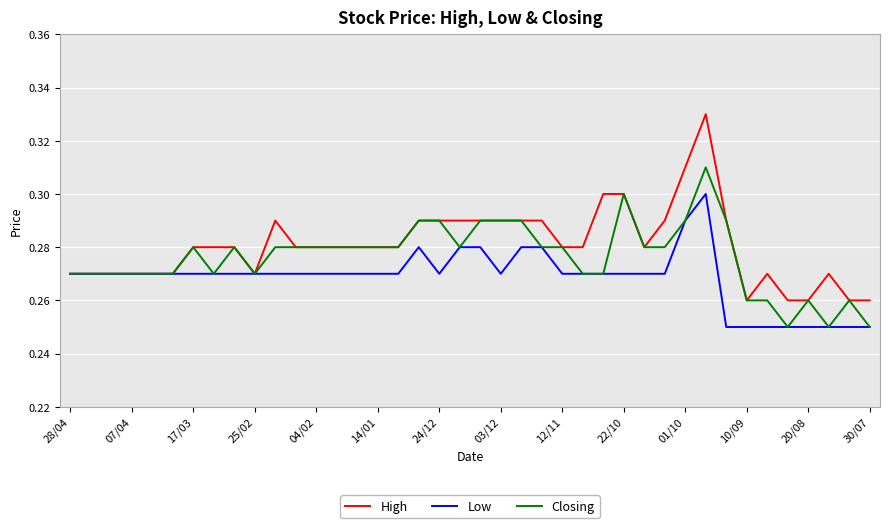

List the series in order of their overall mean, highest first.

High, Closing, Low